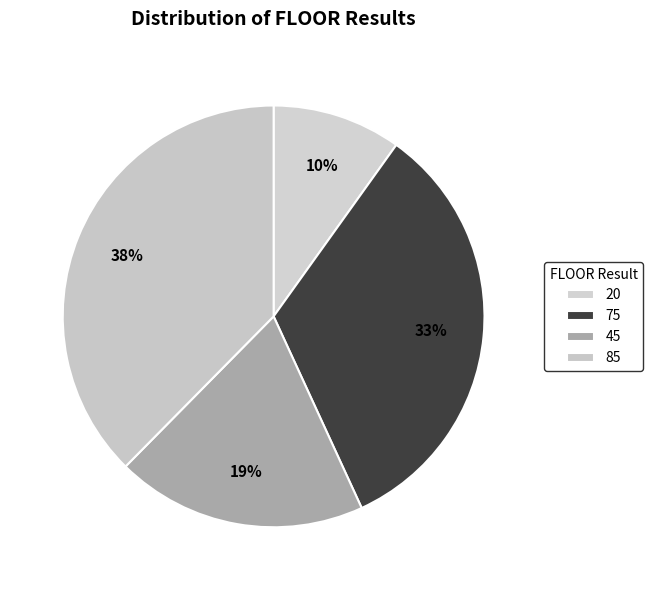

What is the smallest slice in the pie chart?

20